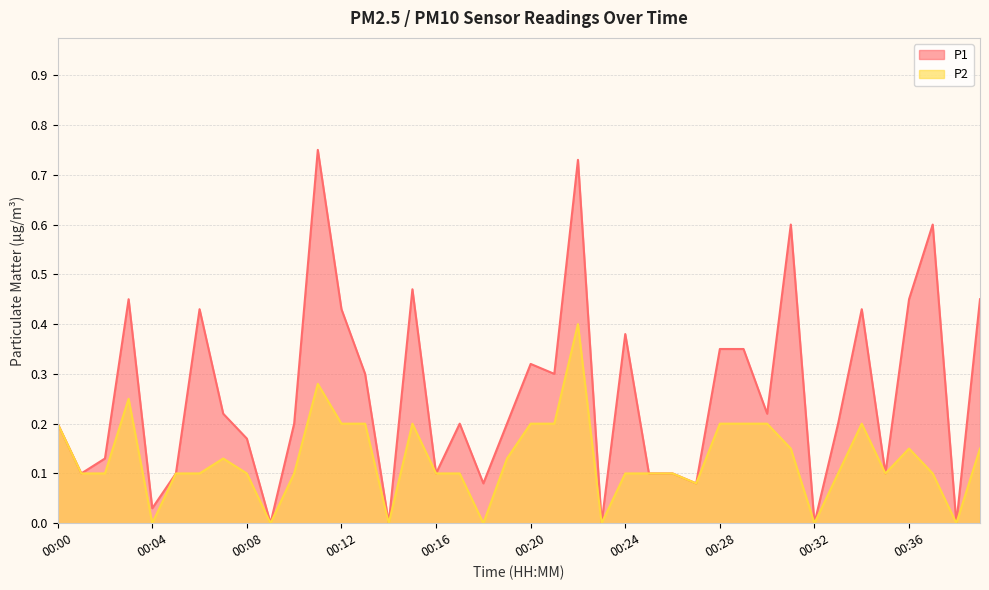

True or false: P1 and P2 cross at least once.

False